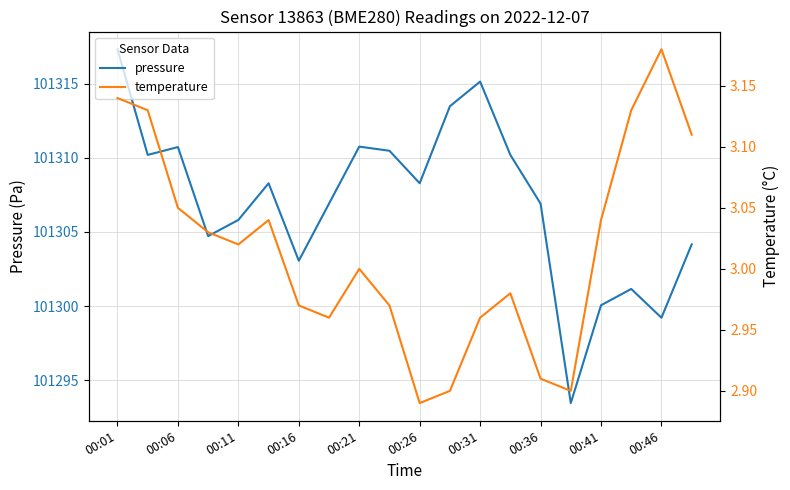

What is the sum of the pressure values at 00:31 and 00:01?

202632.4